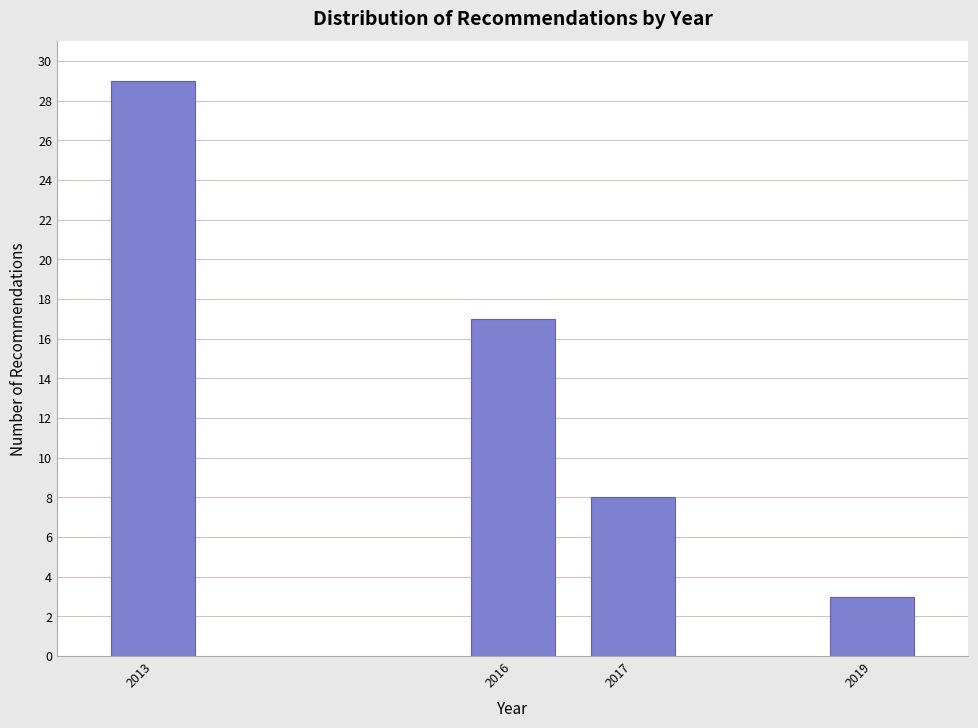

Reading left to right, what are all the values shown in this chart?

29	17	8	3